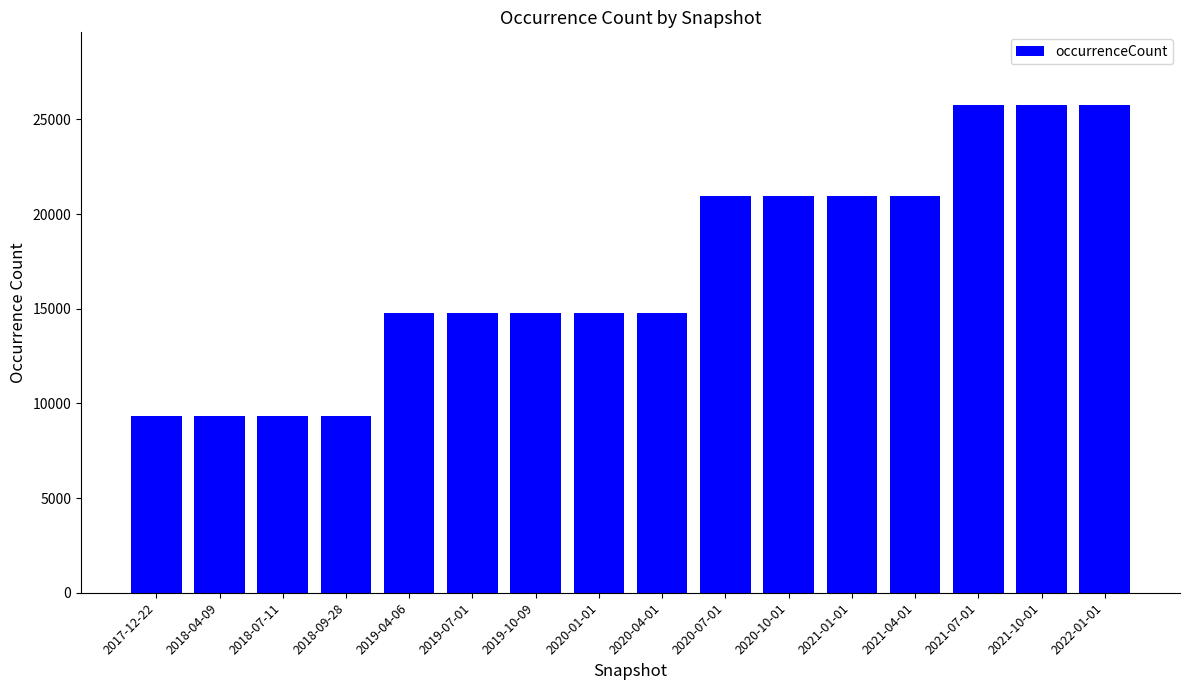

True or false: the data shows 20975 at 2021-01-01.

True